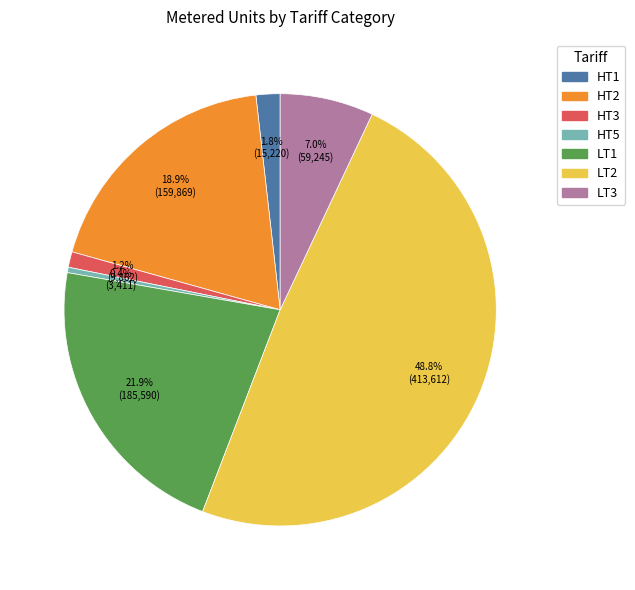

Which slice is the smallest?

HT5